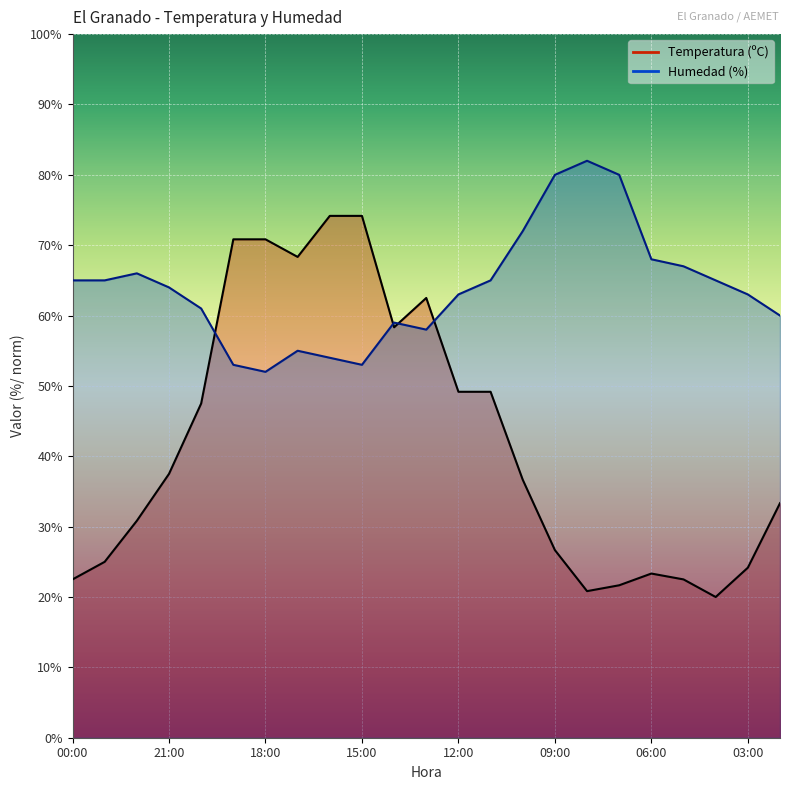

What is the label of the 20th point from the left?

05:00